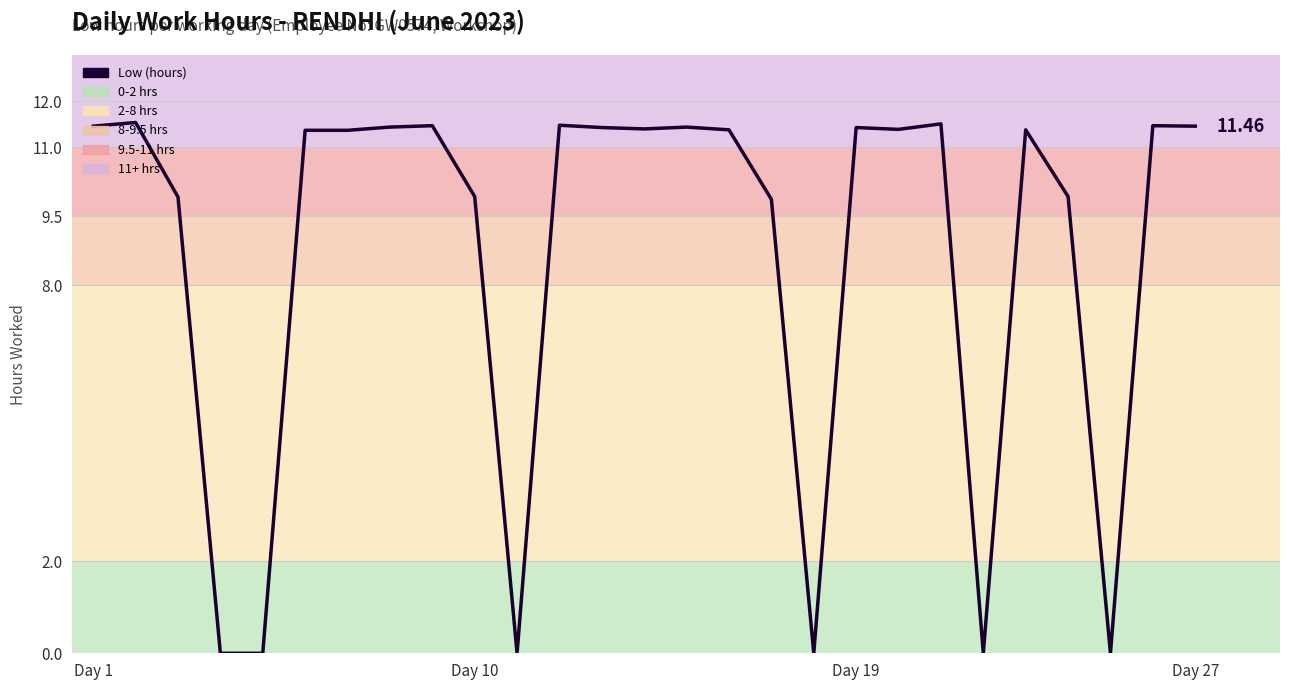

What is the difference between the maximum and minimum values?

11.5